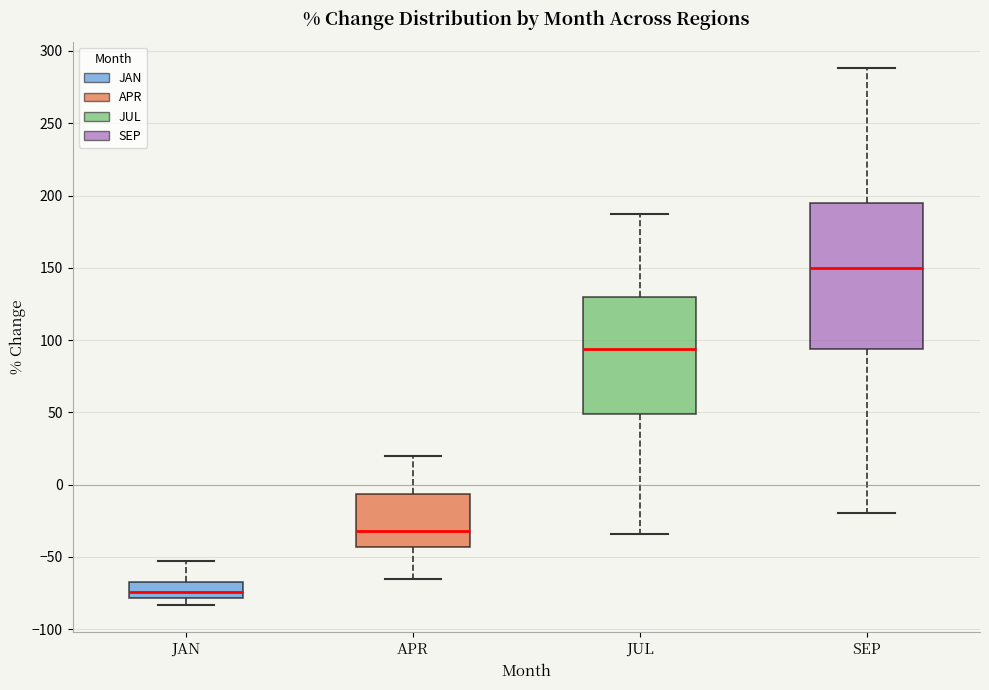

Where is the upper edge of the box for JAN on the y-axis? The values are not printed on the chart, so give them approximately, as read against the axis.

-70